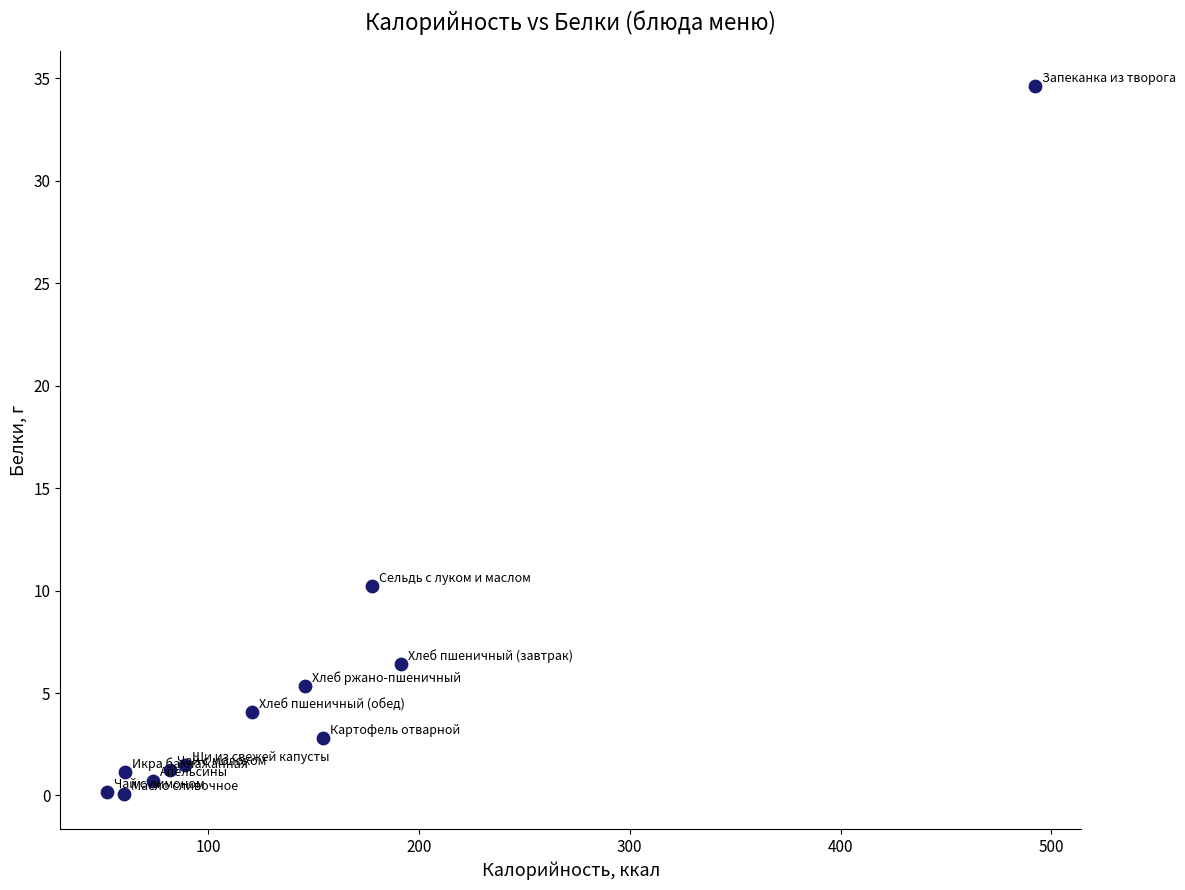

What is the average Y value?

5.7